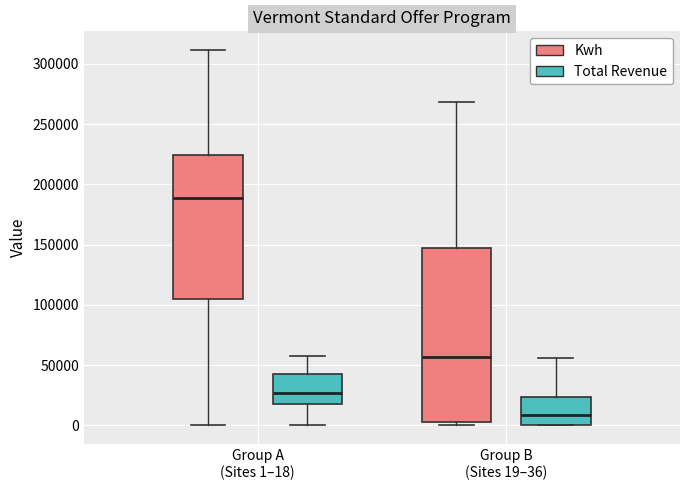

Which box has the lowest median line?

Group B (Sites 19–36) (Total Revenue)